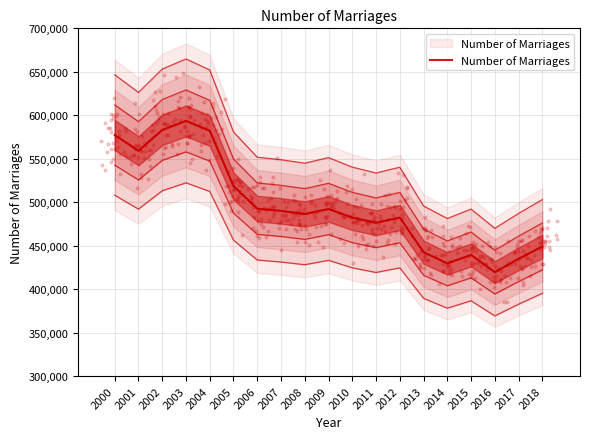

What is the change in value from 2008 to 2016?

-66886